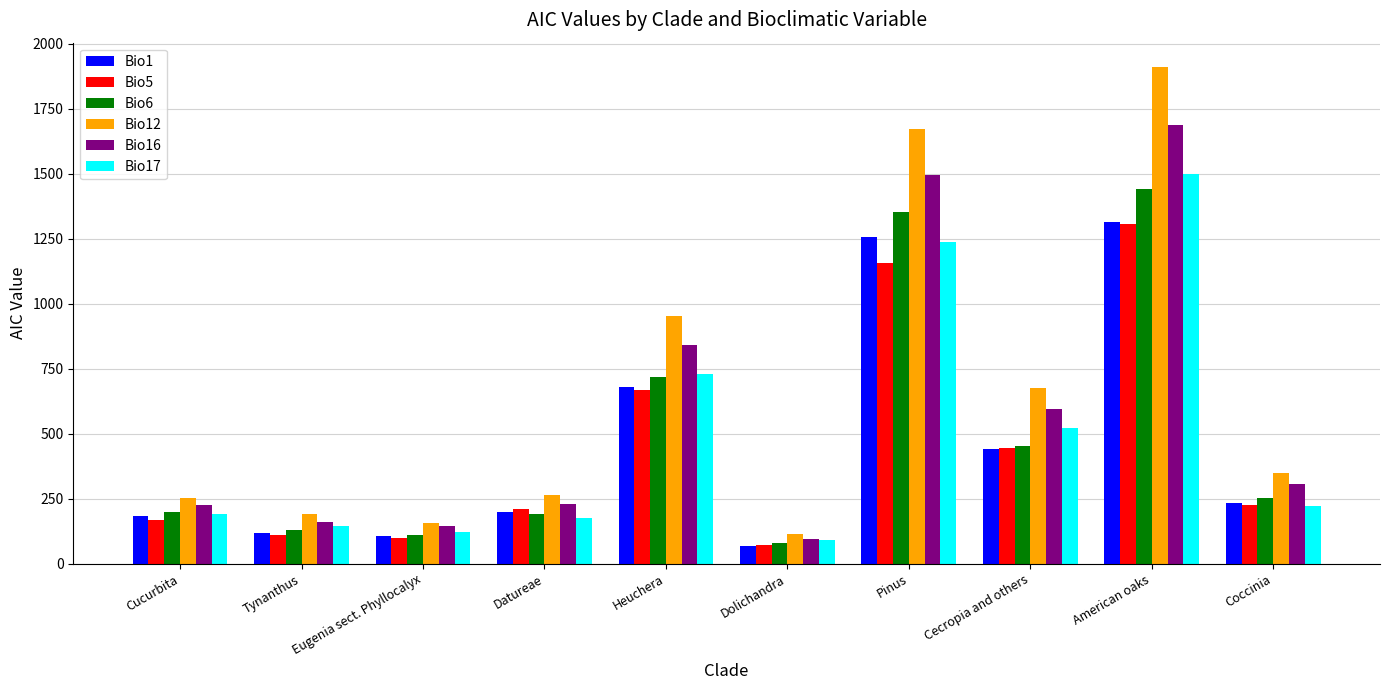

Between Cucurbita and Cecropia and others, which series saw the biggest shift?

Bio12